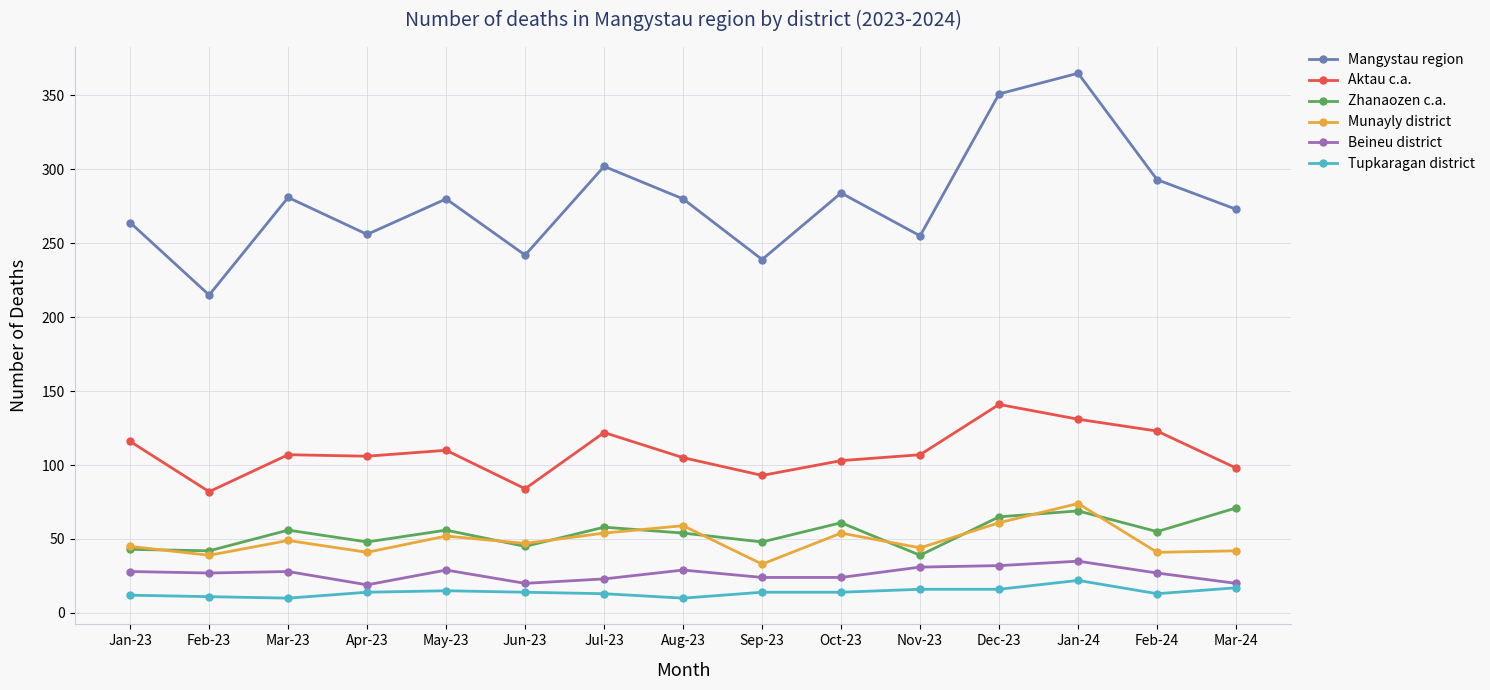

True or false: Munayly district has a value of 49 at Mar-23.

True